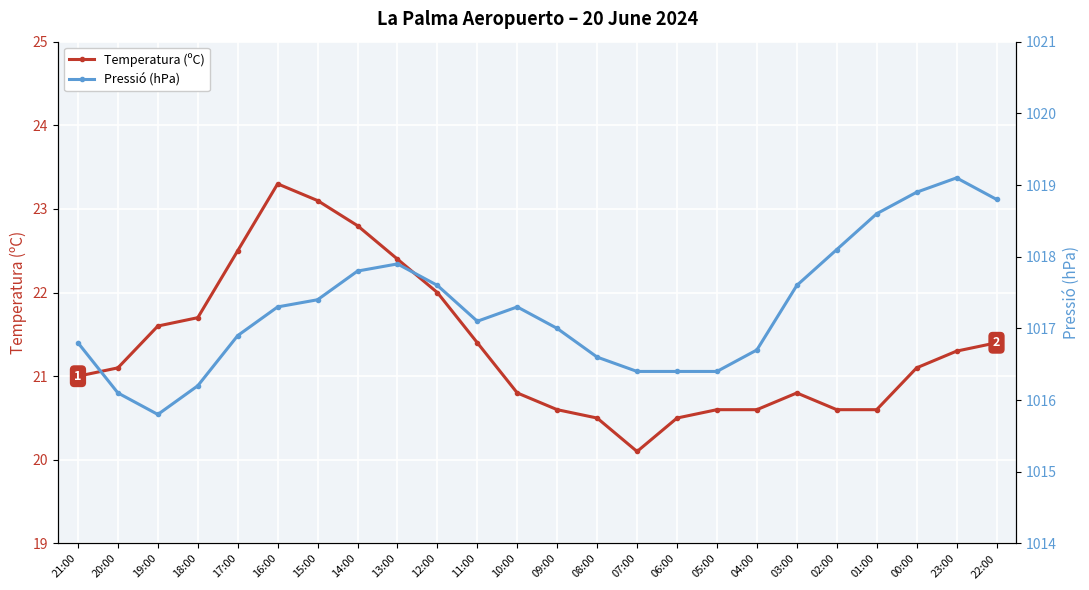

Reading left to right, list all the values displayed in this chart.

Temperatura (ºC): 21:00=21.0	20:00=21.1	19:00=21.6	18:00=21.7	17:00=22.5	16:00=23.3	15:00=23.1	14:00=22.8	13:00=22.4	12:00=22.0	11:00=21.4	10:00=20.8	09:00=20.6	08:00=20.5	07:00=20.1	06:00=20.5	05:00=20.6	04:00=20.6	03:00=20.8	02:00=20.6	01:00=20.6	00:00=21.1	23:00=21.3	22:00=21.4
Pressió (hPa): 21:00=1016.8	20:00=1016.1	19:00=1015.8	18:00=1016.2	17:00=1016.9	16:00=1017.3	15:00=1017.4	14:00=1017.8	13:00=1017.9	12:00=1017.6	11:00=1017.1	10:00=1017.3	09:00=1017.0	08:00=1016.6	07:00=1016.4	06:00=1016.4	05:00=1016.4	04:00=1016.7	03:00=1017.6	02:00=1018.1	01:00=1018.6	00:00=1018.9	23:00=1019.1	22:00=1018.8